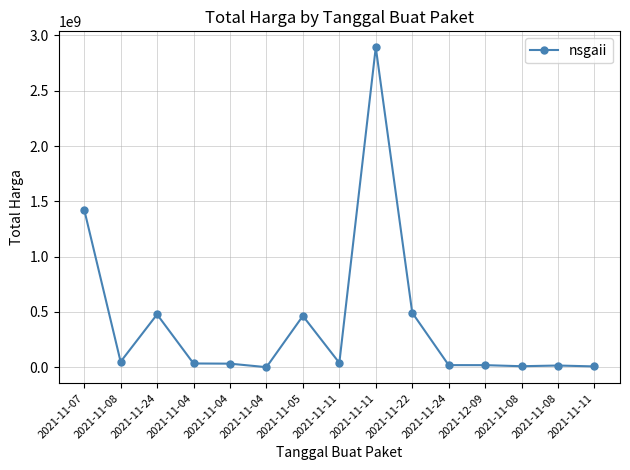

Is it true that the value at 2021-11-11 is 13101193?

False